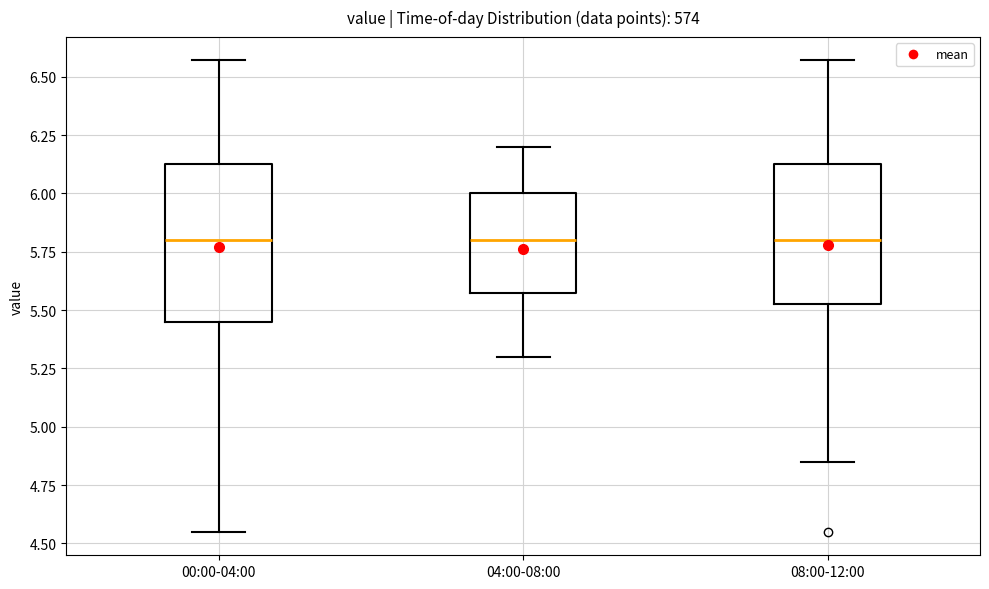

Where does the upper whisker of the box for 00:00-04:00 end on the y-axis? The values are not printed on the chart, so give them approximately, as read against the axis.

6.55